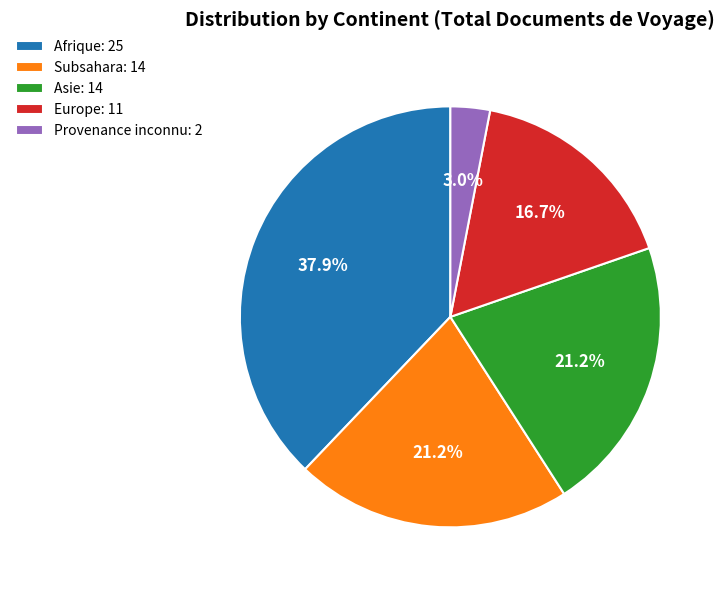

What is the ratio of the value at Provenance inconnu to the value at Subsahara?

0.1